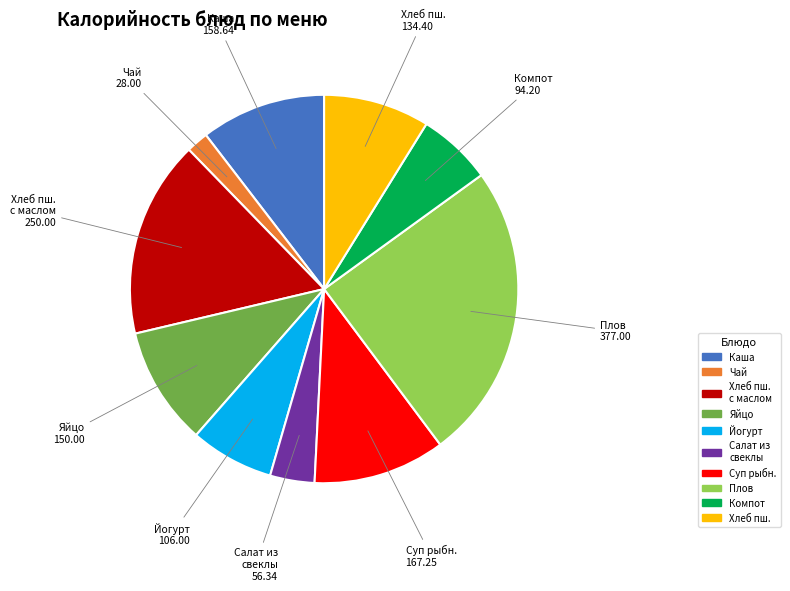

Does any single category account for the majority?

No